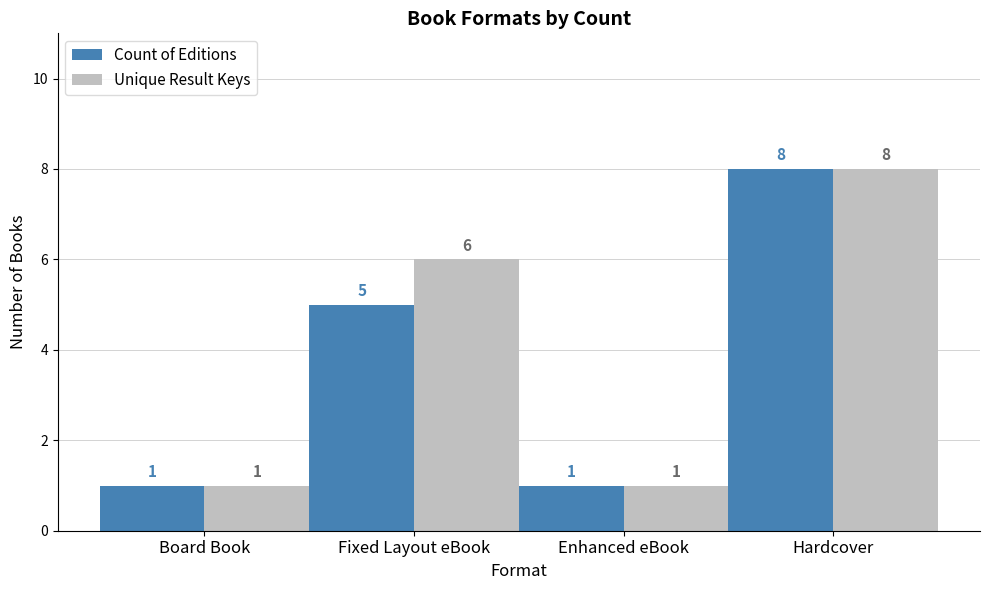

What is the minimum value shown in the chart?

1